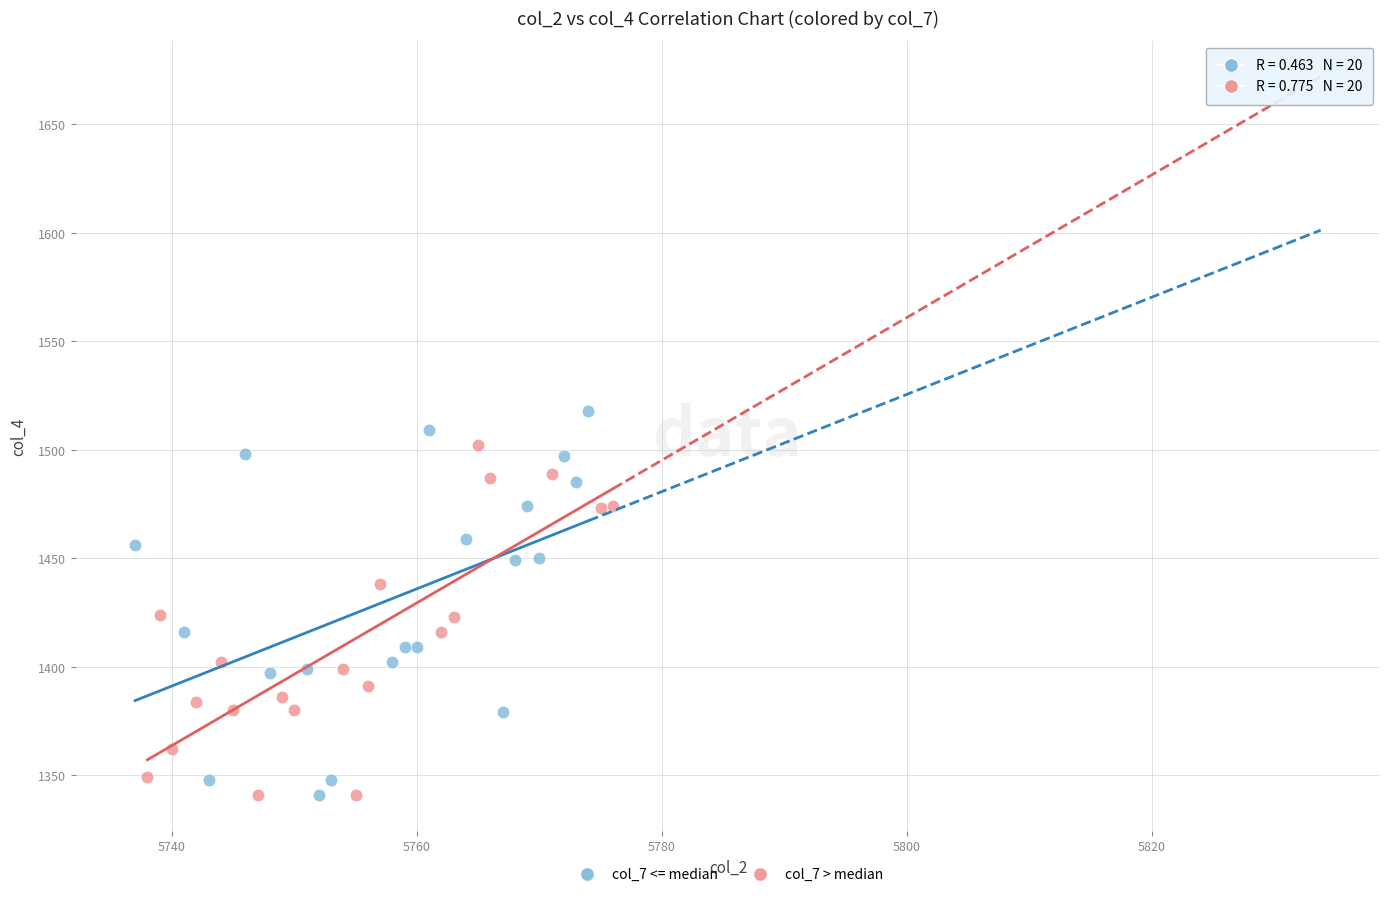

Which series reaches the maximum Y coordinate?

col_7 <= median